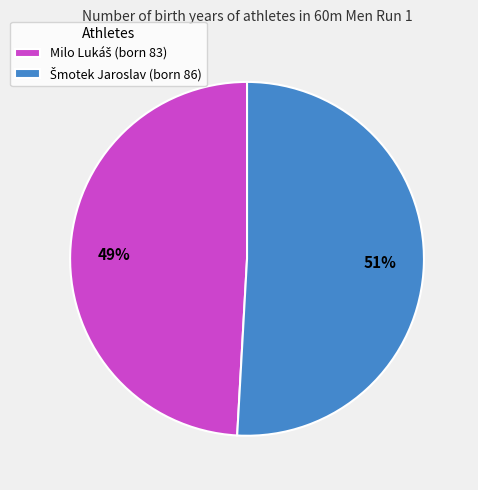

Does any single category account for the majority?

Yes